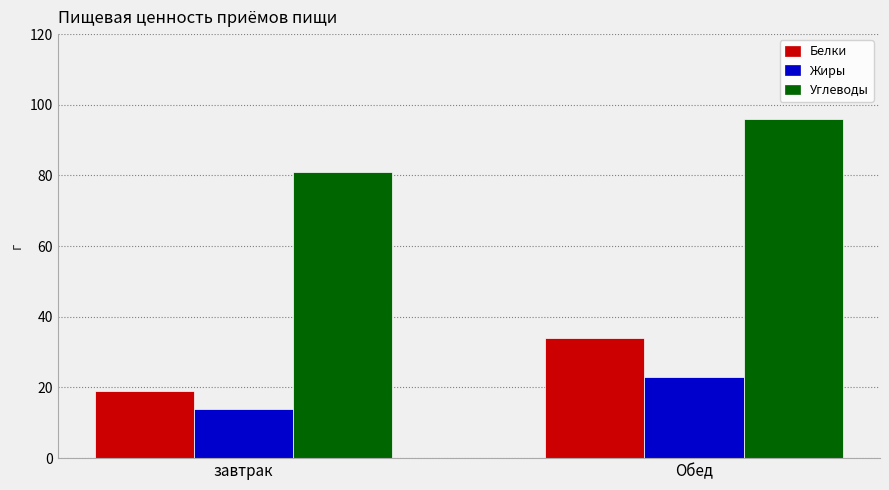

At завтрак, list the series in order from largest to smallest.

Углеводы, Белки, Жиры